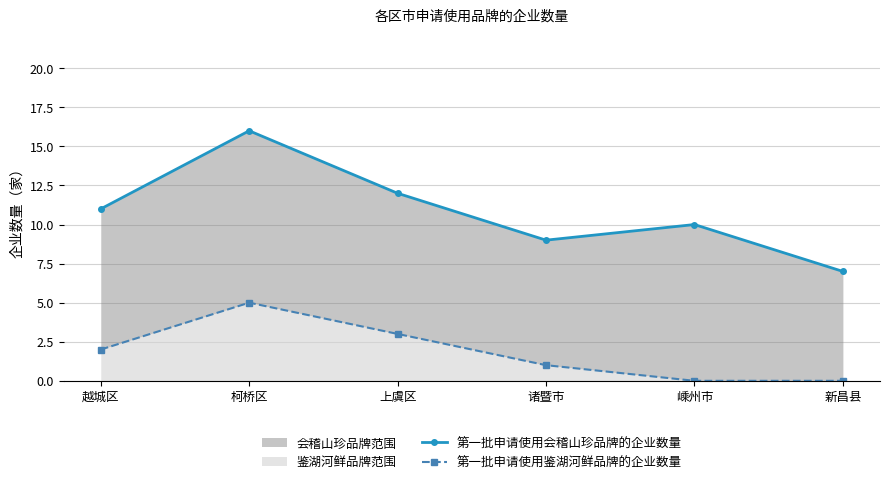

How many distinct data groups are displayed?

2